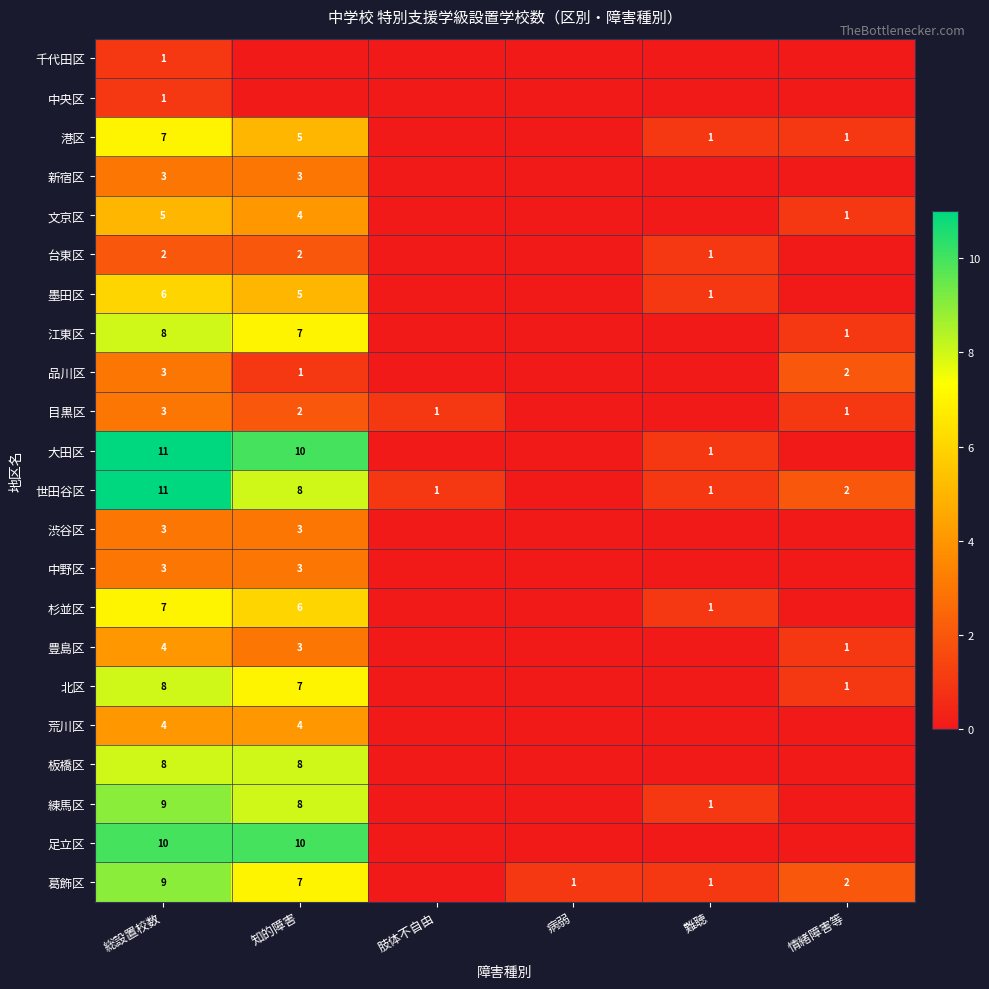

What is the spread (max minus min) of values at 総設置校数?

10